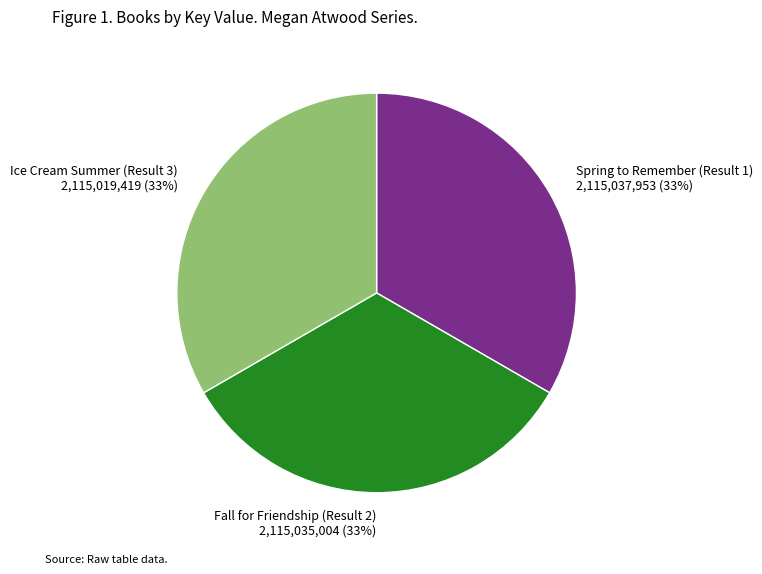

To the nearest percent, what is the combined percentage of Fall for Friendship (Result 2) and Spring to Remember (Result 1)?

67%